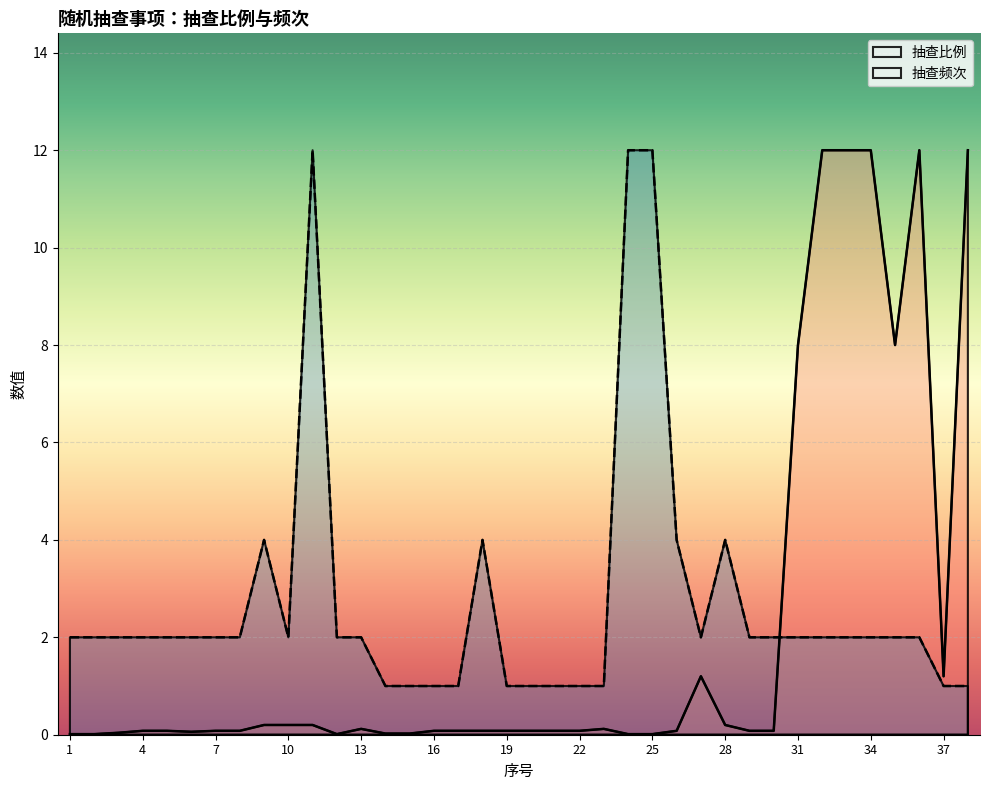

What value does the 抽查频次 series have at 6?

2.0